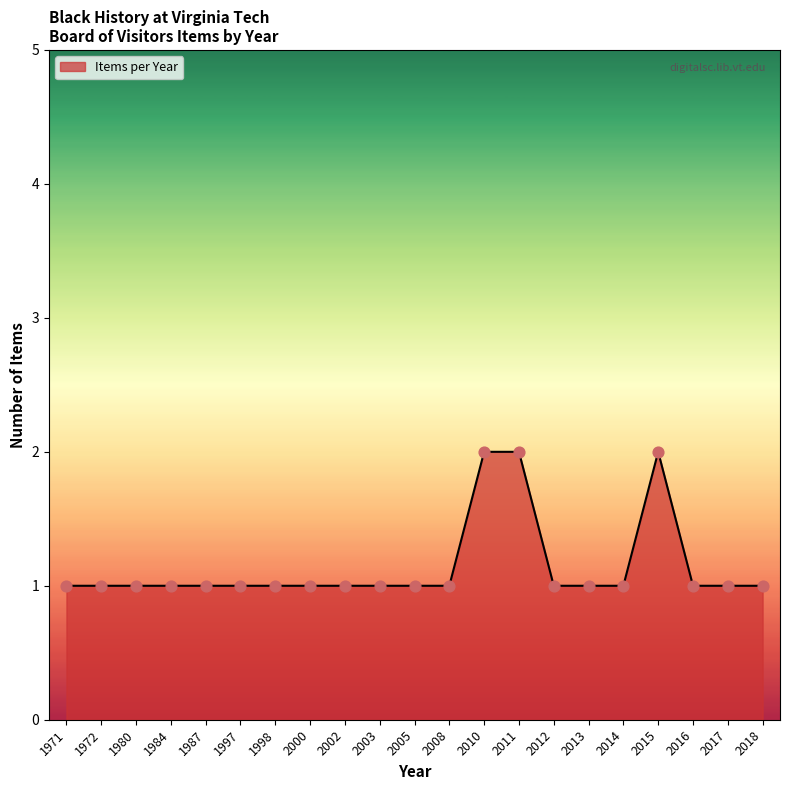

What is the ratio of the value at 2014 to the value at 1980?

1.0